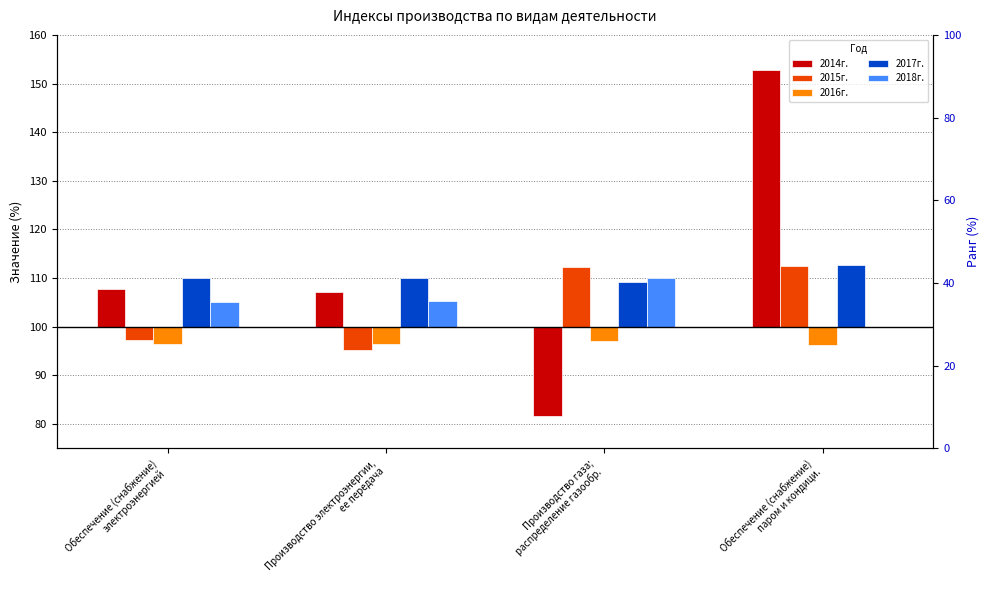

What position from the right is Производство газа;
распределение газообр.?

2